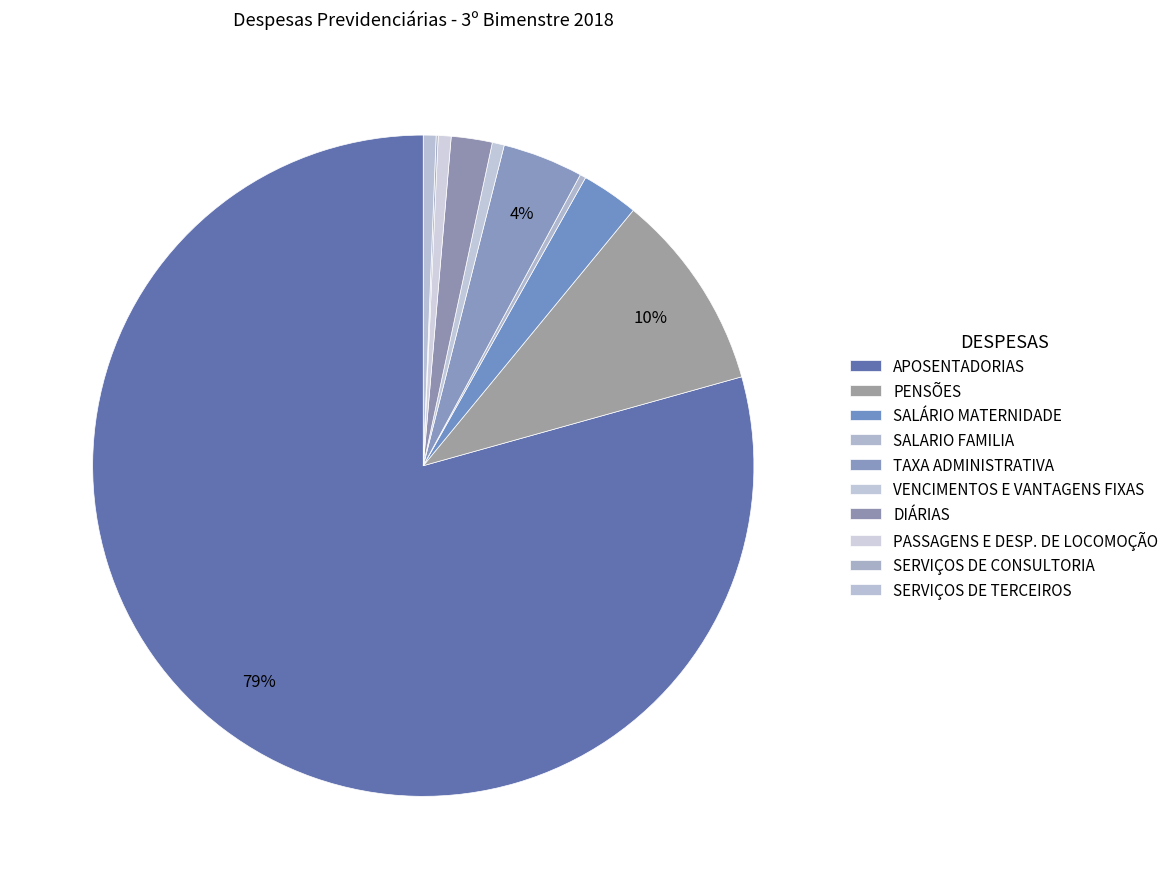

To the nearest percent, what is the difference between the largest and smallest slice percentages?

79%